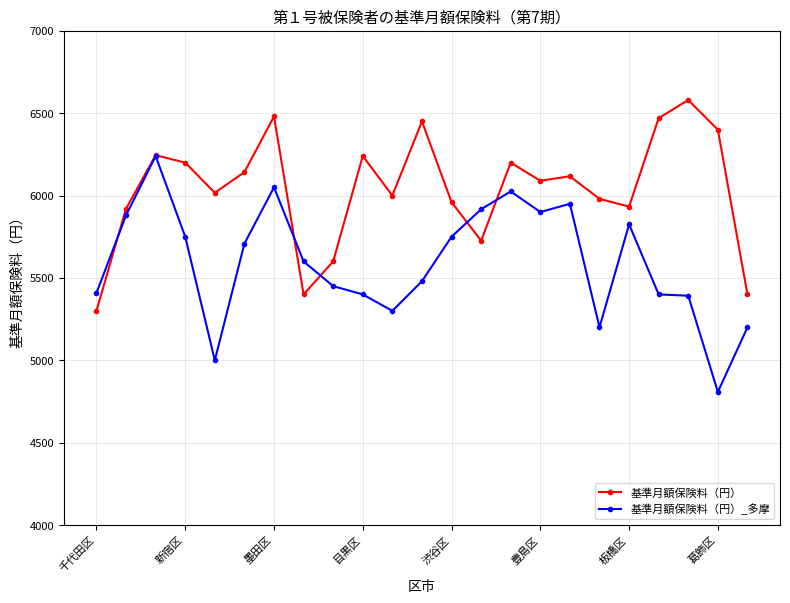

What is the maximum value for 基準月額保険料（円）_多摩?

6240